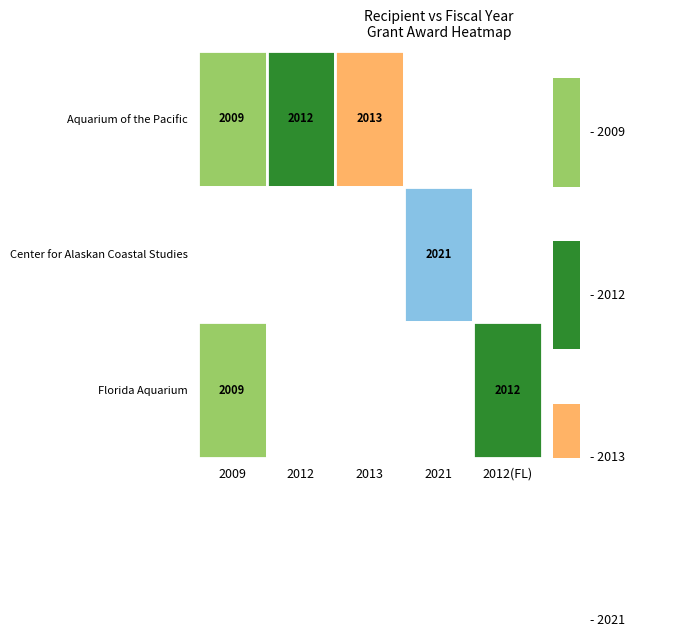

Reading left to right, what are all the values shown in this chart?

2009	2012	2013	2021	2009	2012